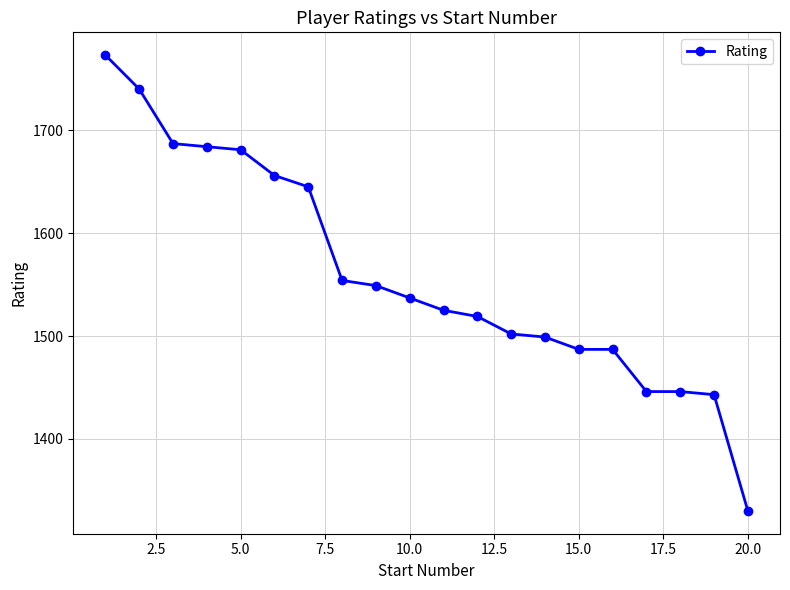

Does the chart have visible grid lines?

Yes